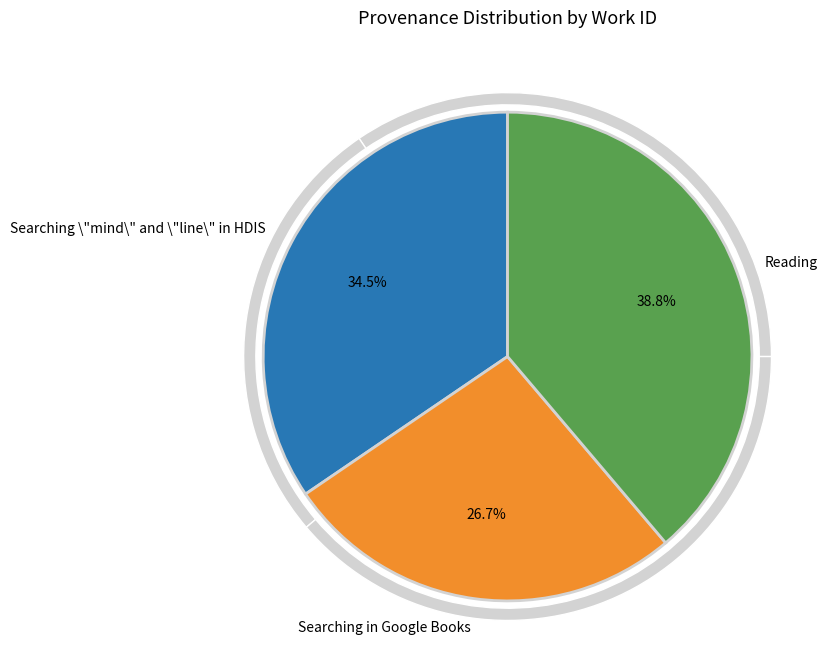

How many segments does this pie chart have?

3